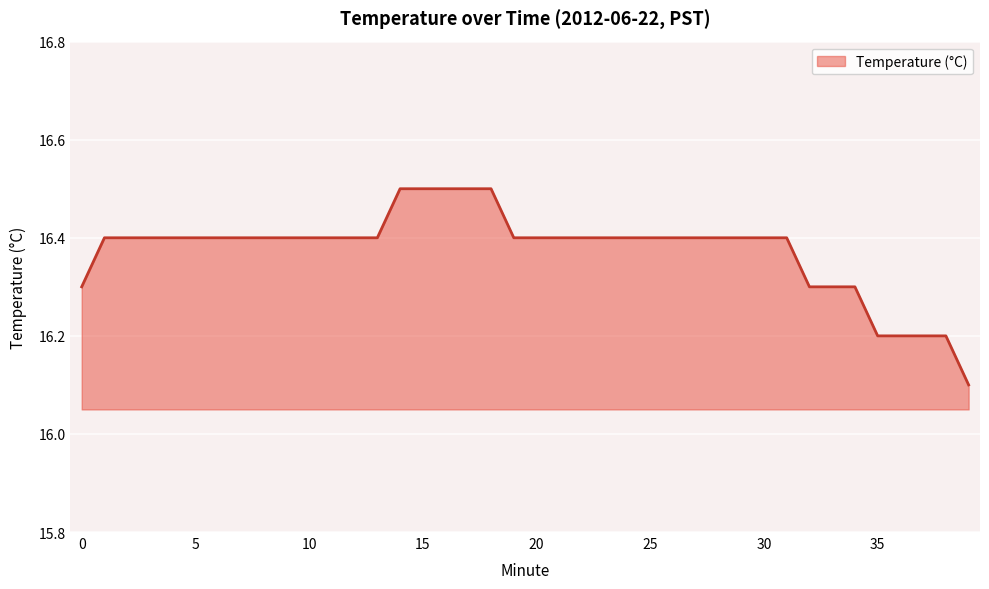

How many lines are shown in the chart?

1